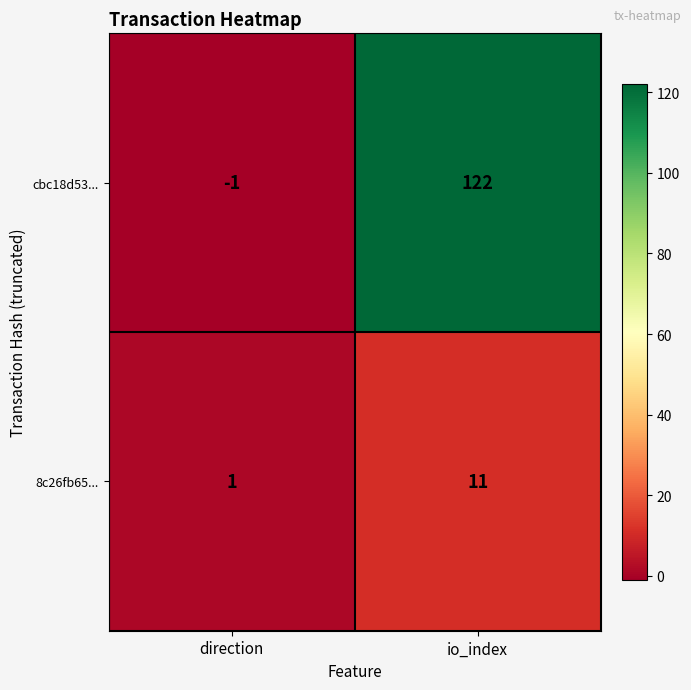

Which category has the lowest value across all series?

direction